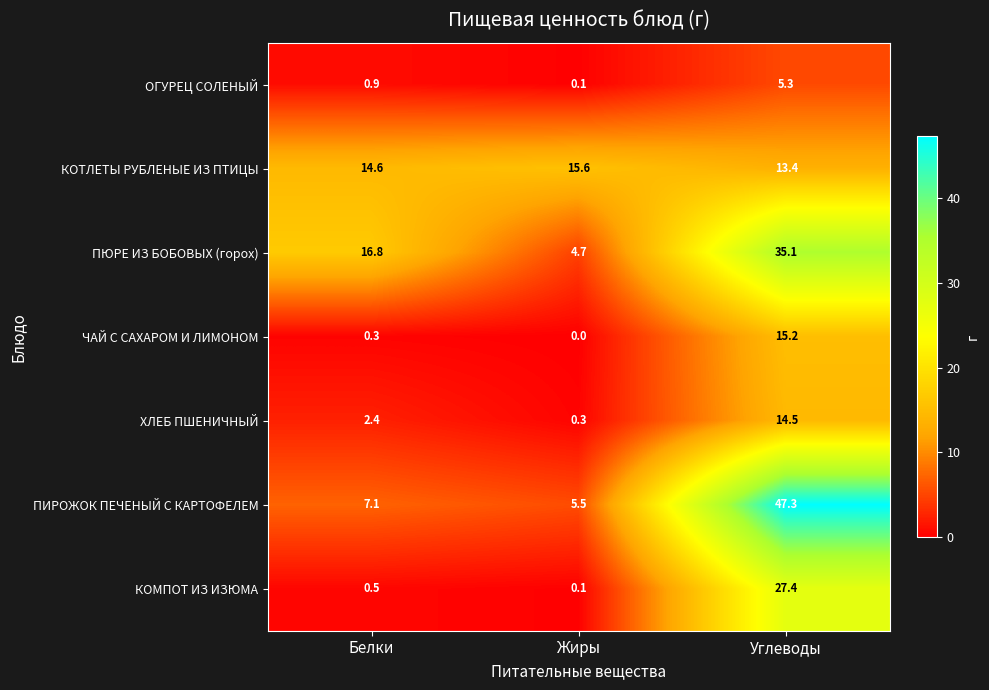

At which category is the sum across all series the highest?

Углеводы